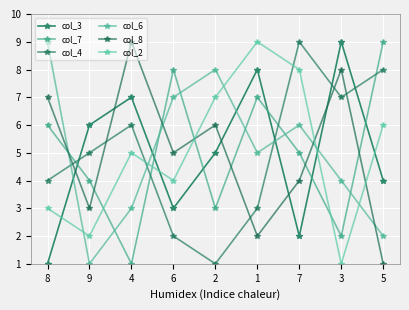

What is the label of the 6th point from the left?

1